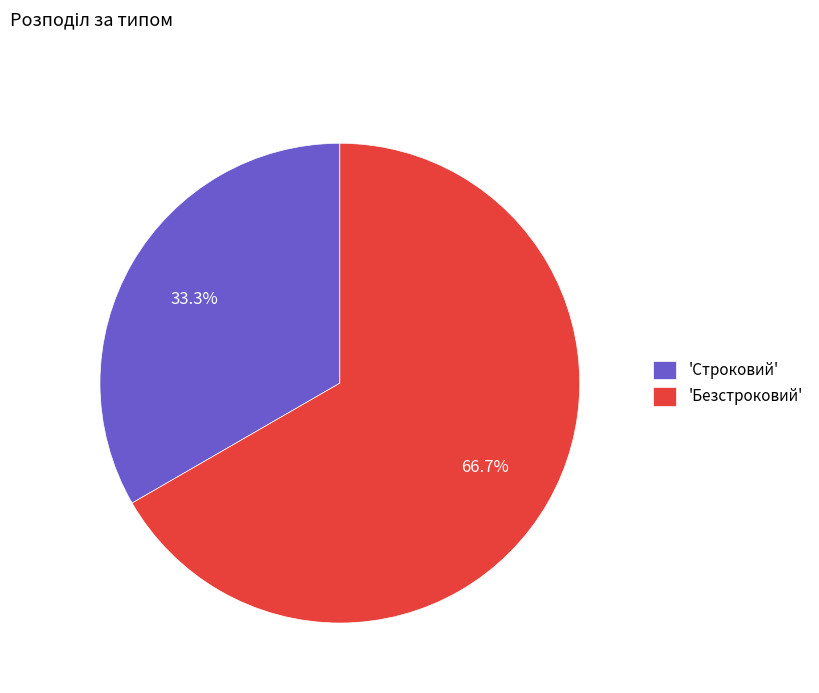

Rank the categories by value from highest to lowest.

'Безстроковий', 'Строковий'